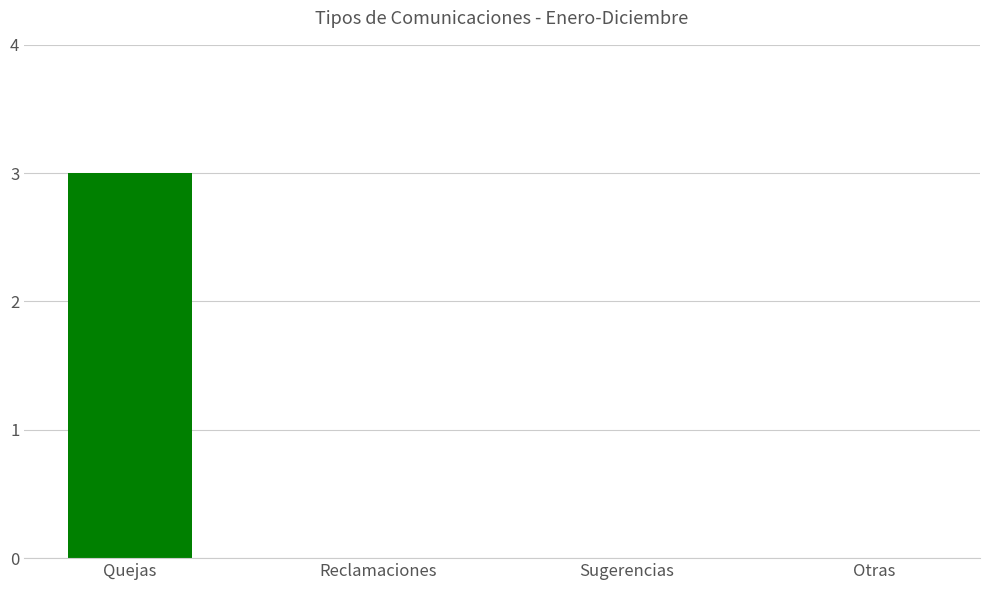

What is the sum of all values?

3